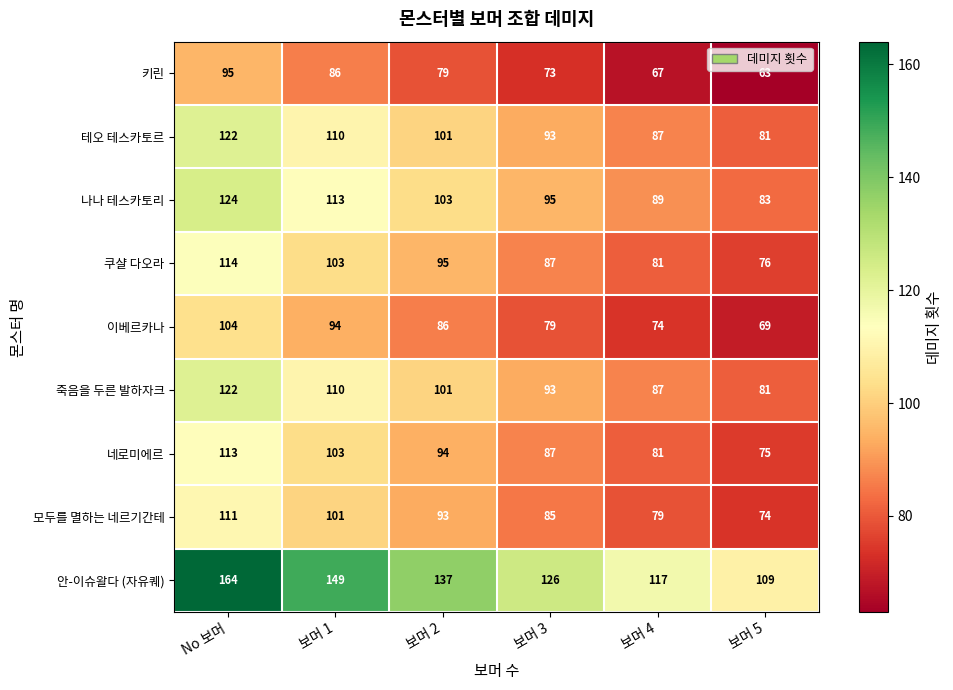

What is the sum of all 이베르카나 values?

506